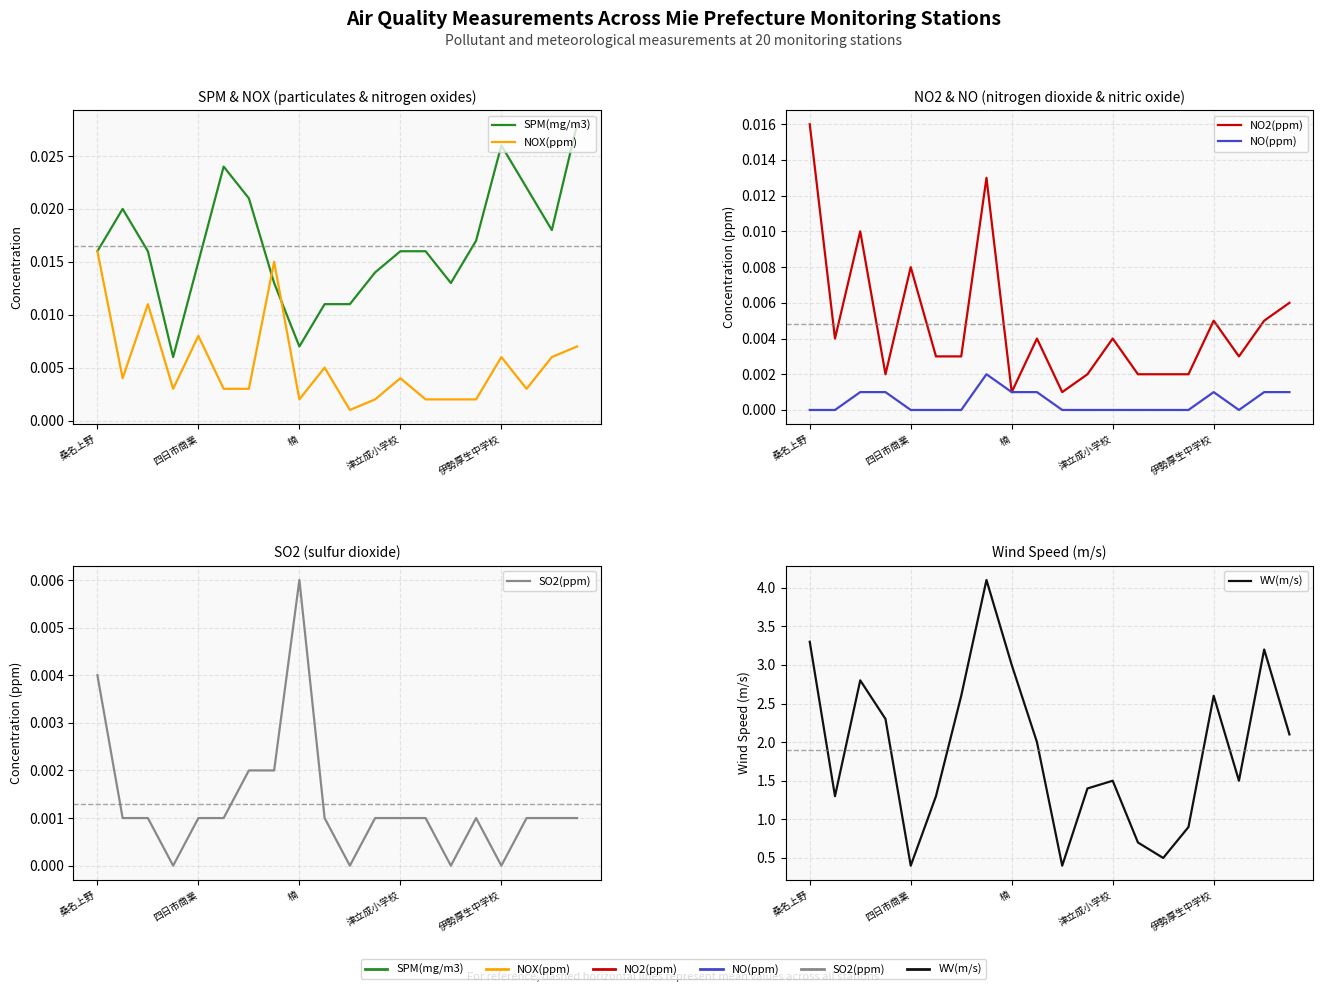

True or false: WV(m/s) has a value of 2.9 at 19.

False